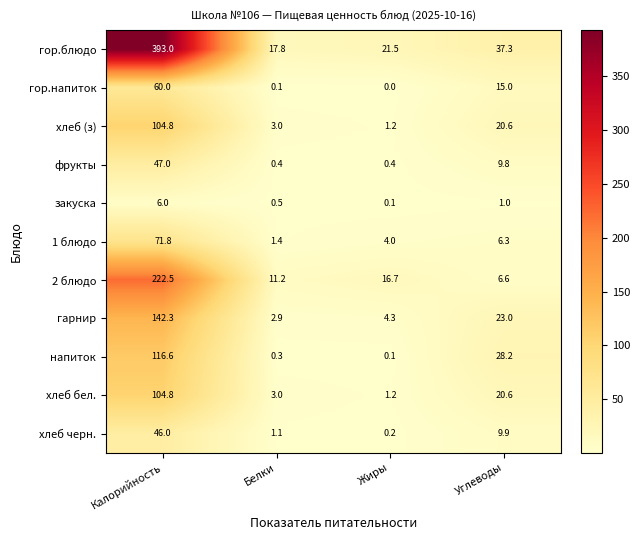

Which series has the widest spread of values?

гор.блюдо